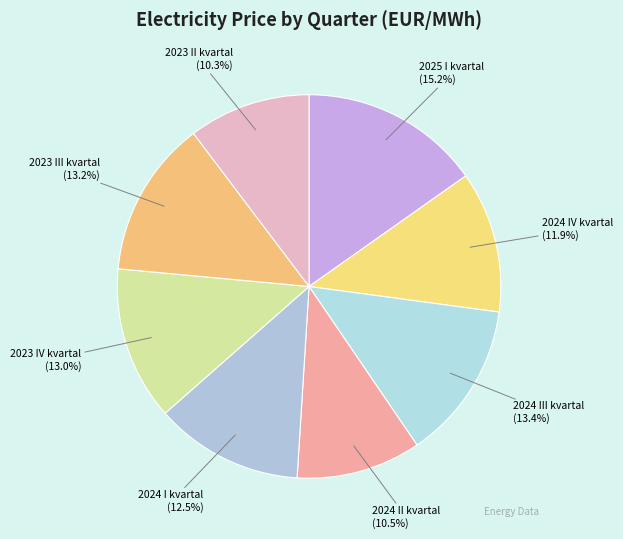

How many segments does this pie chart have?

8